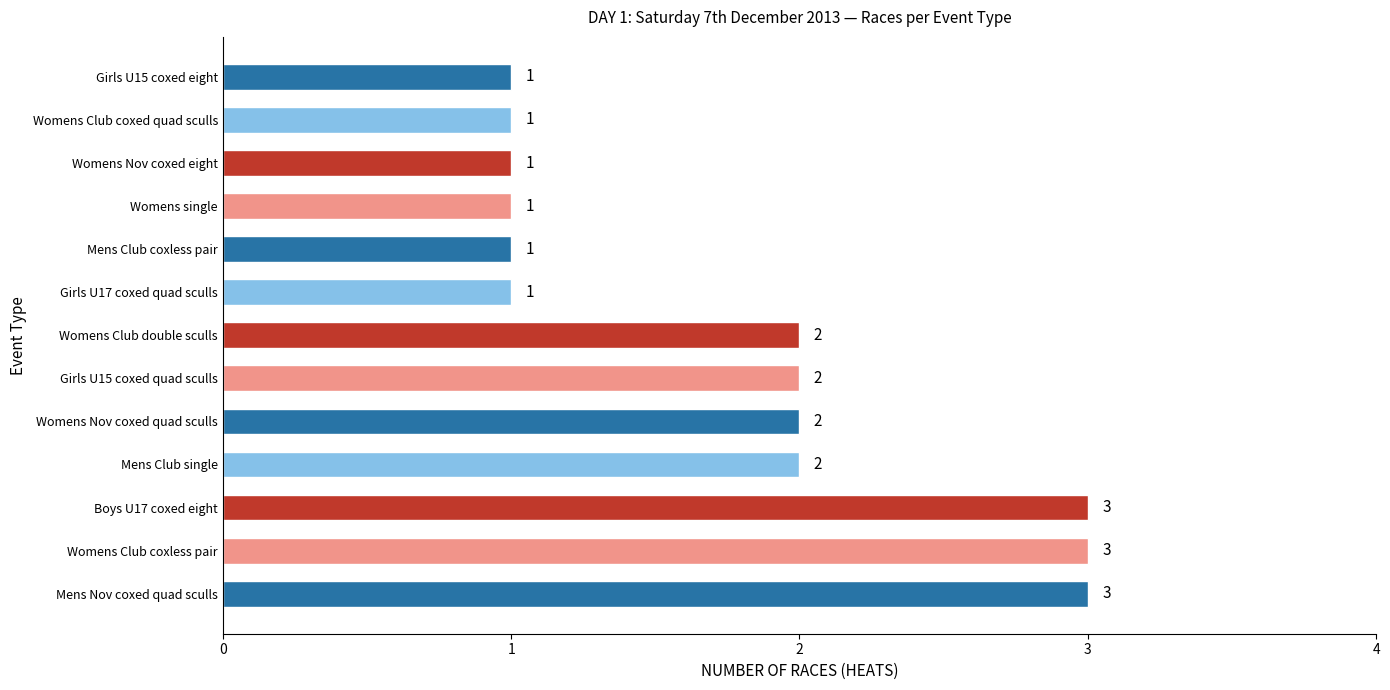

Is it true that the value at Mens Club single is 1?

False